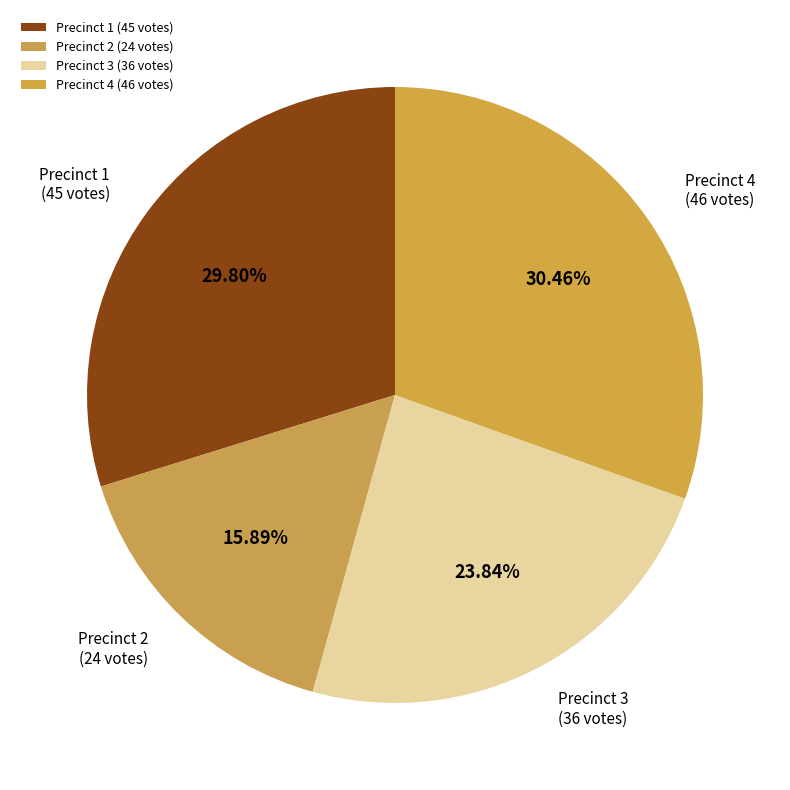

To the nearest percent, what is the combined percentage of Precinct 3 and Precinct 1?

54%